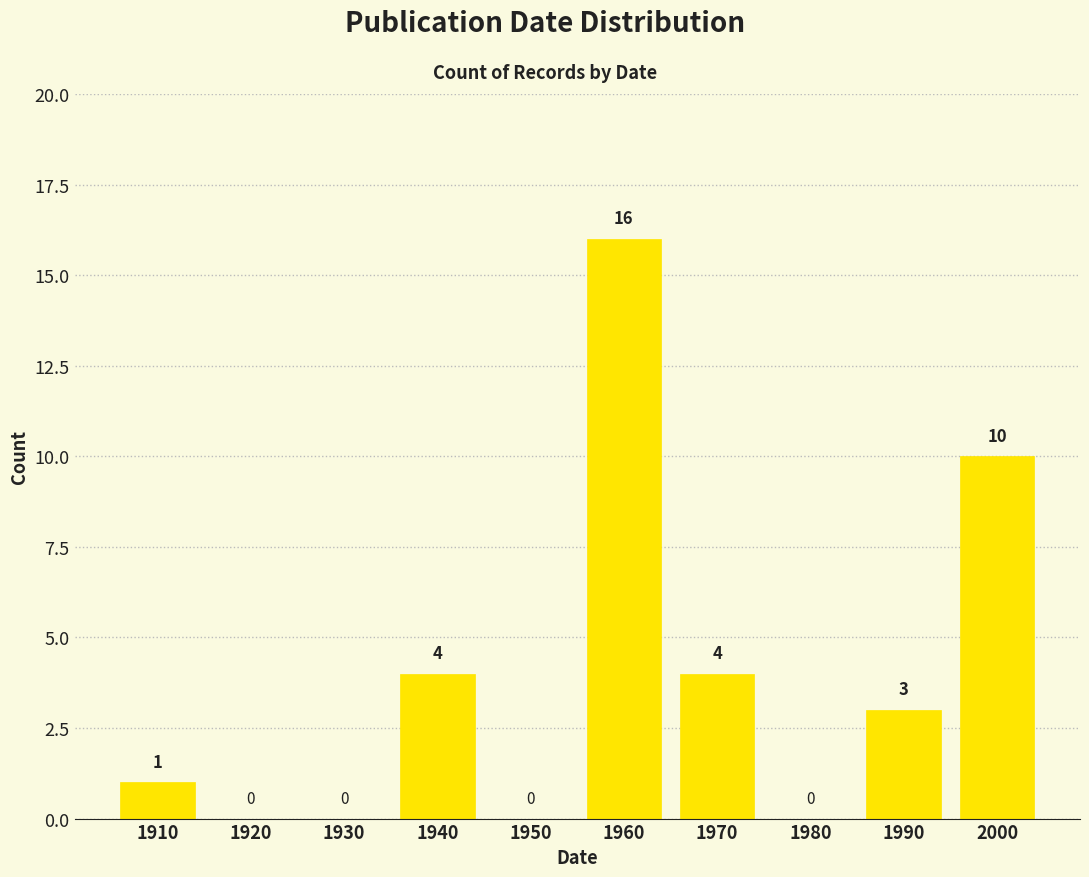

Reading left to right, extract all data points from this chart.

1910=1	1920=0	1930=0	1940=4	1950=0	1960=16	1970=4	1980=0	1990=3	2000=10